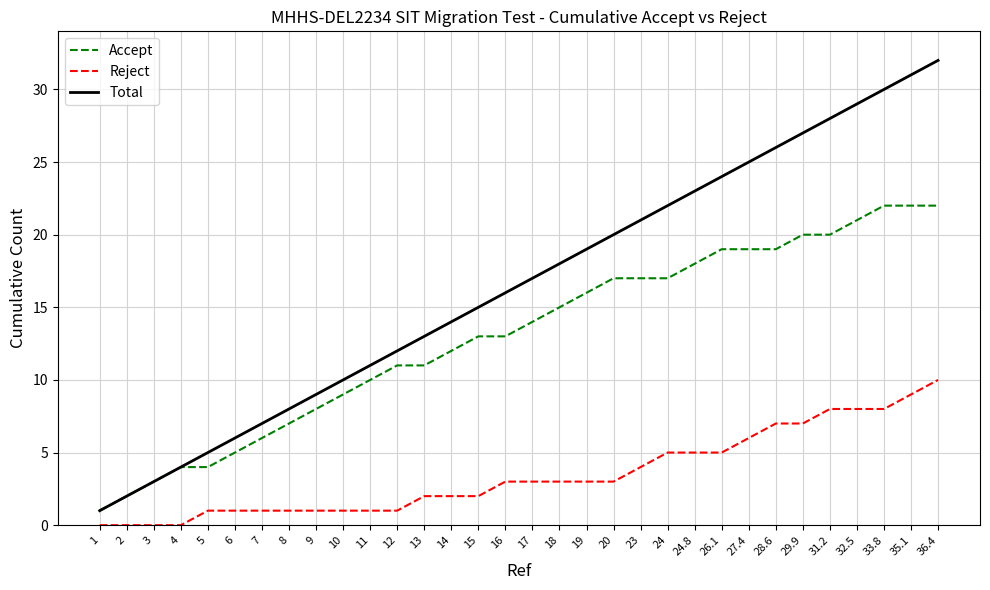

List the series in order of their overall mean, lowest first.

Reject, Accept, Total